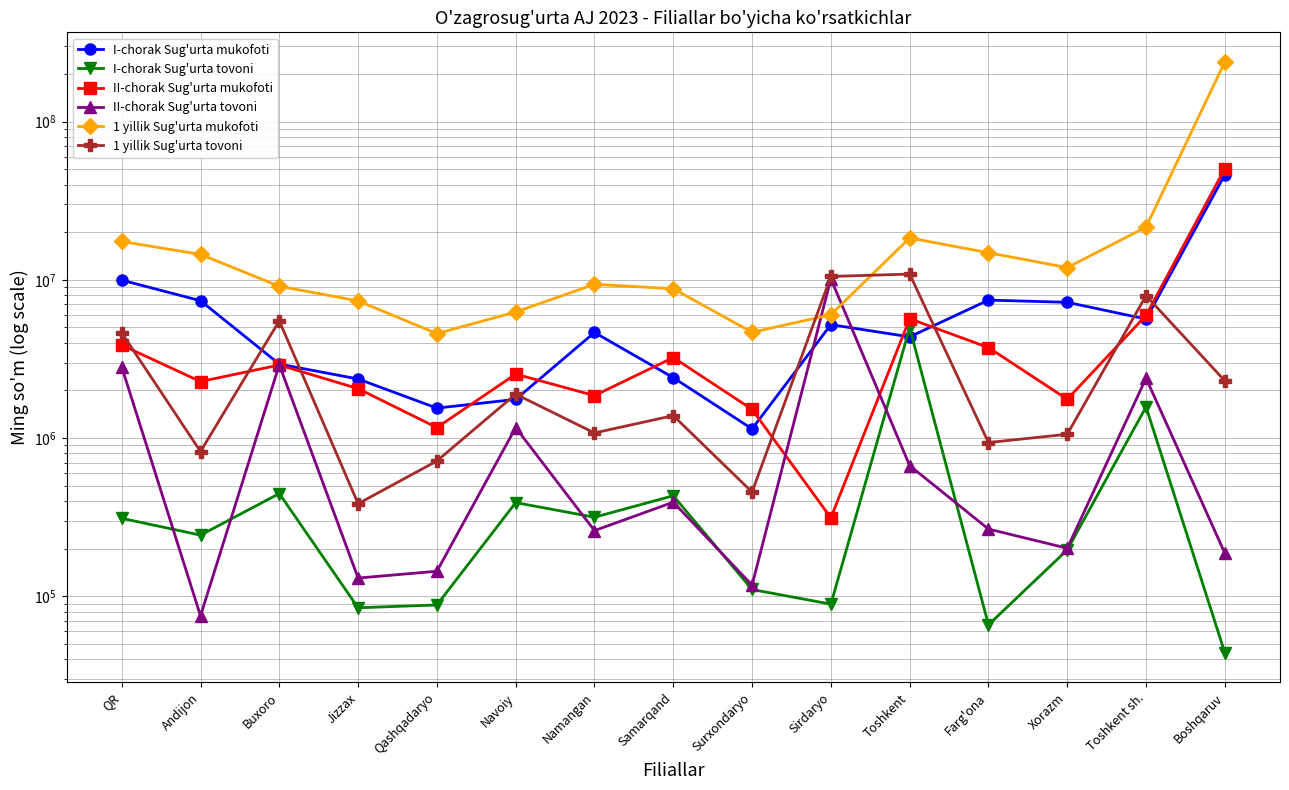

Rank the categories by I-chorak Sug'urta tovoni value from highest to lowest.

Toshkent, Toshkent sh., Buxoro, Samarqand, Navoiy, Namangan, QR, Andijon, Xorazm, Surxondaryo, Sirdaryo, Qashqadaryo, Jizzax, Farg'ona, Boshqaruv